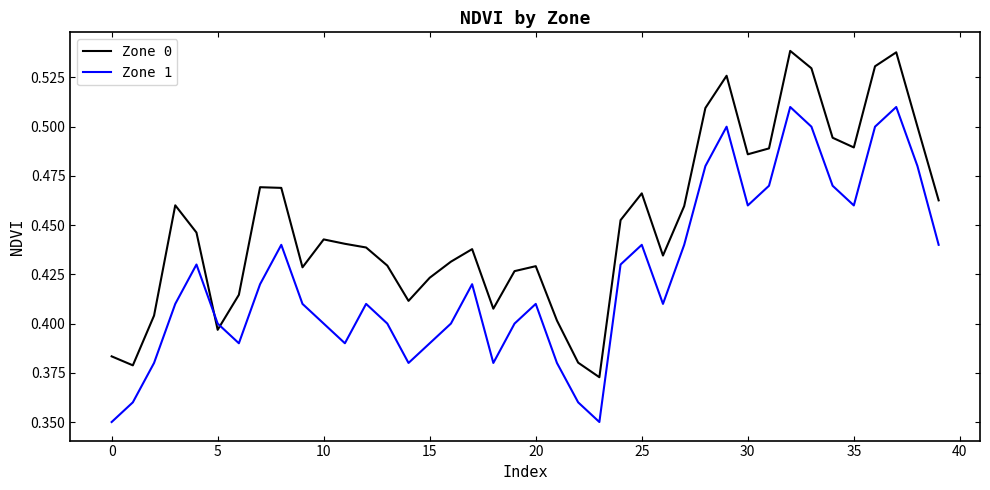

Rank the series by their maximum value, from lowest to highest.

Zone 1, Zone 0